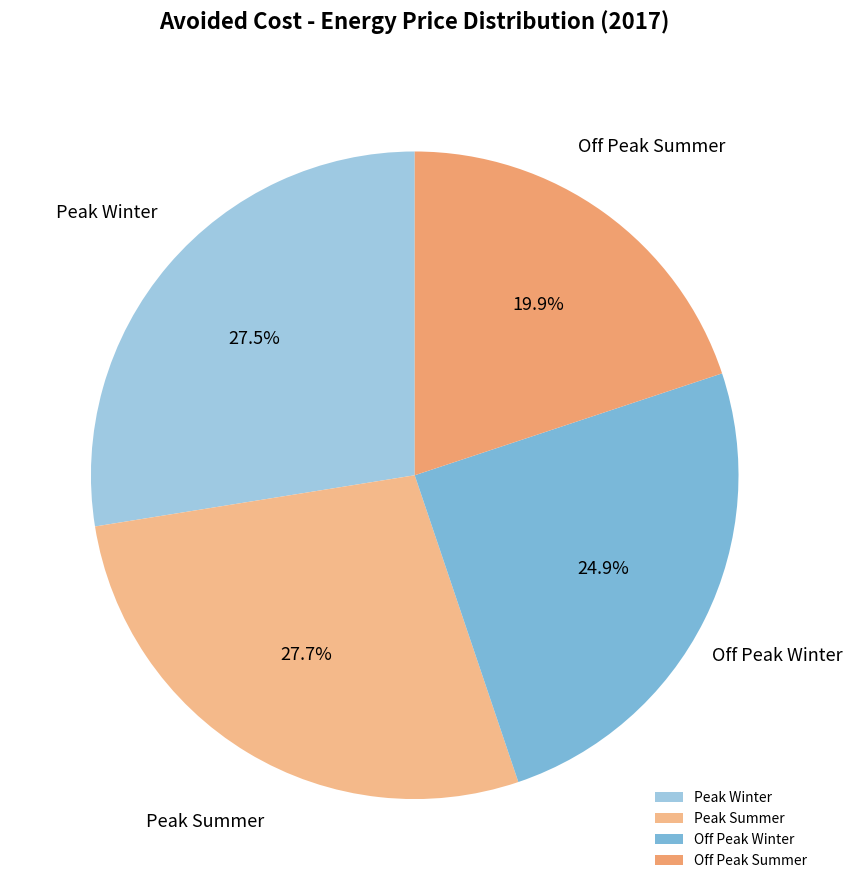

To the nearest percent, what is the difference between the Peak Summer and Off Peak Summer slice percentages?

8%